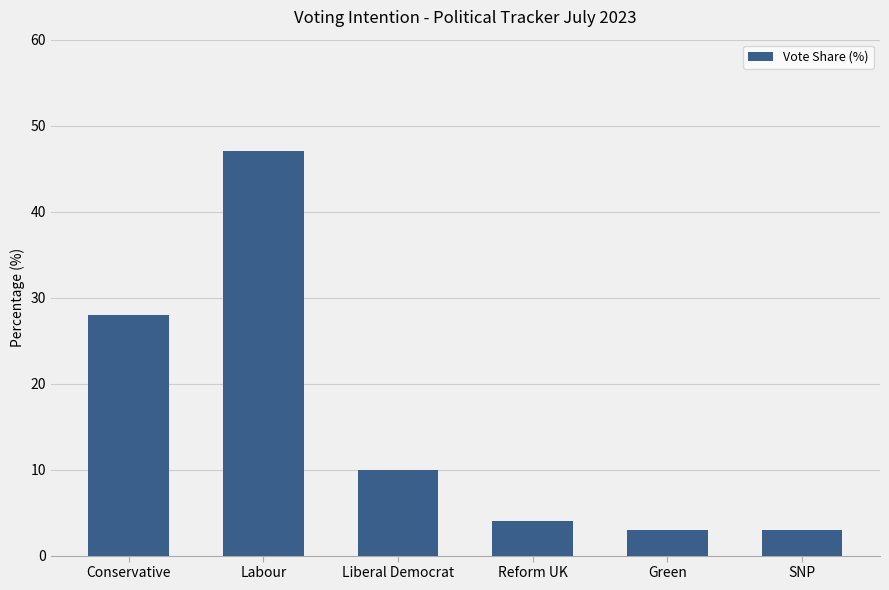

Which category has the highest value across all series?

Labour